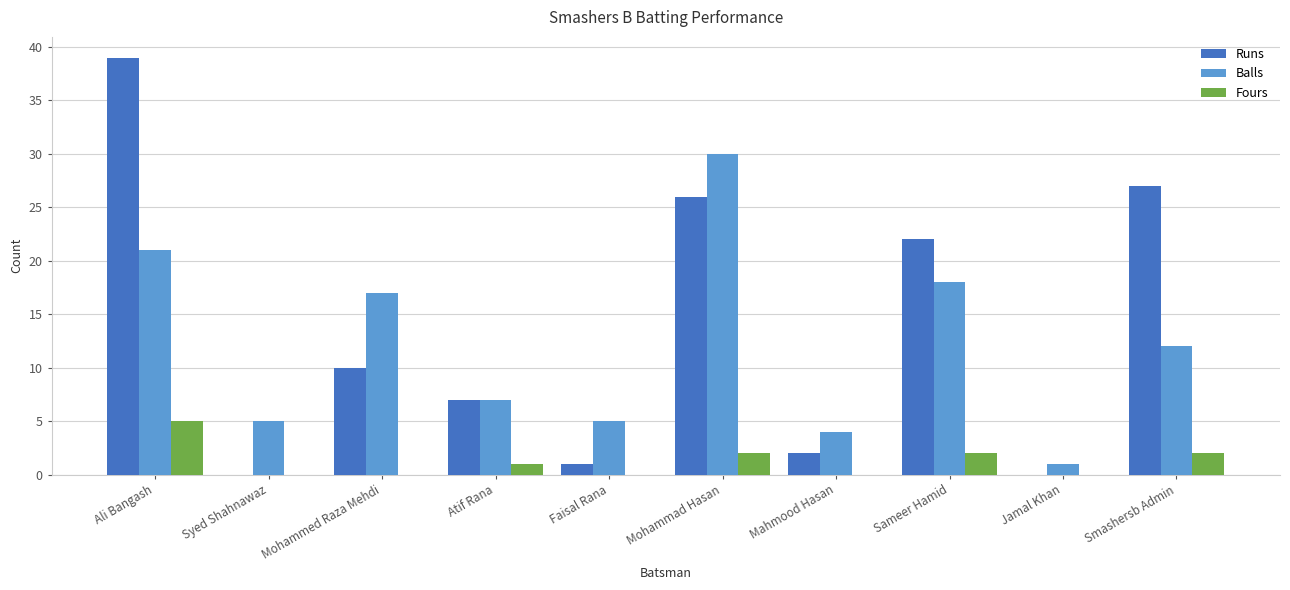

Is it true that Balls equals 17 at Mohammed Raza Mehdi?

True